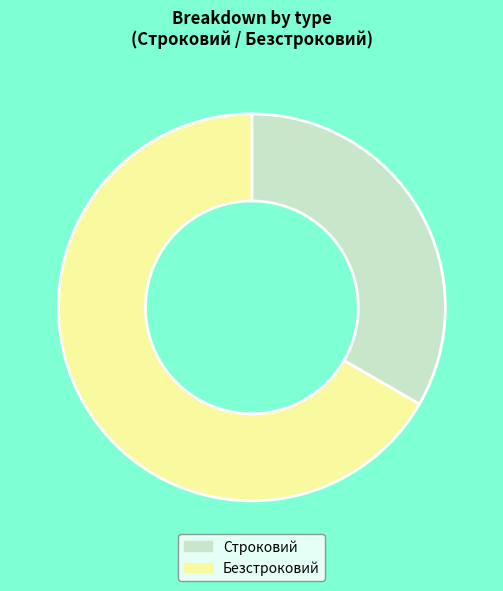

Combined, do Строковий and Безстроковий account for over 50%?

Yes